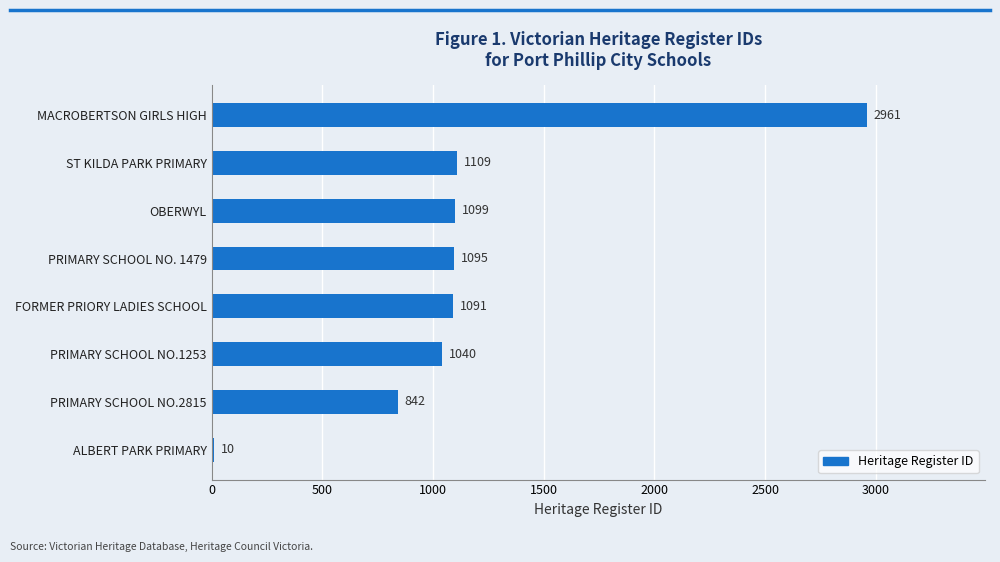

Read the value at FORMER PRIORY LADIES SCHOOL, to the nearest 50.

1100